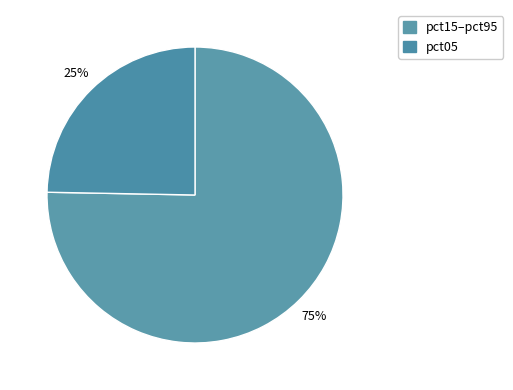

Count the number of slices in the pie.

2